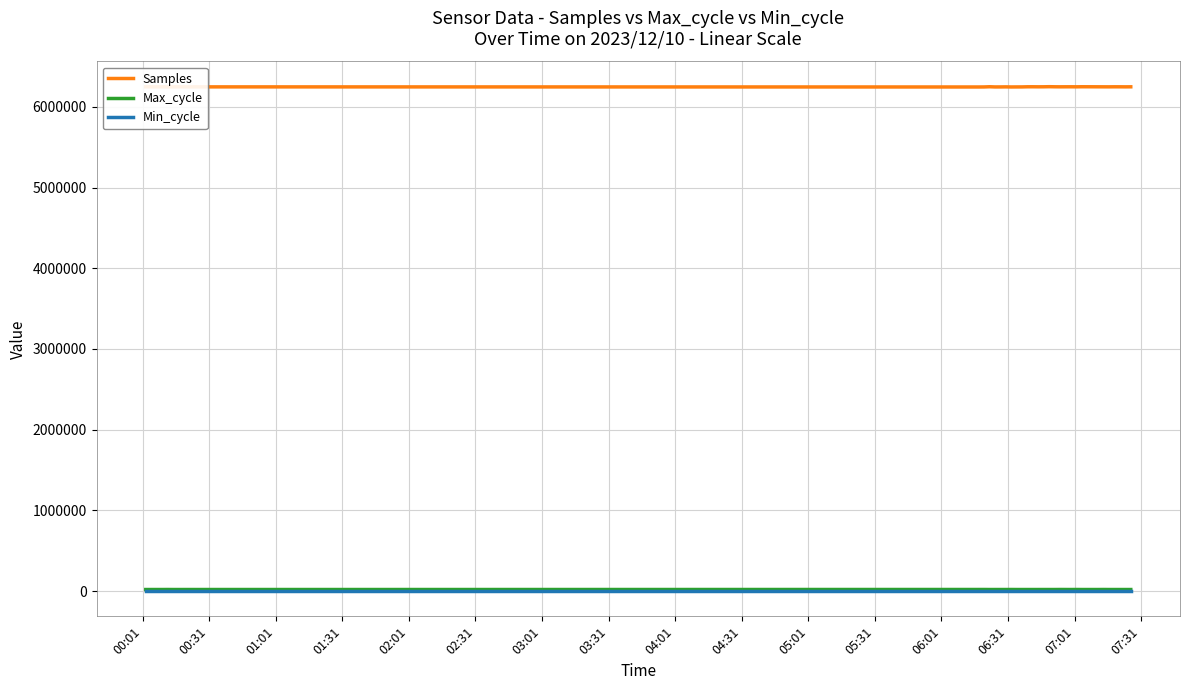

What is the difference between the maximum and minimum values in the Max_cycle series?

424